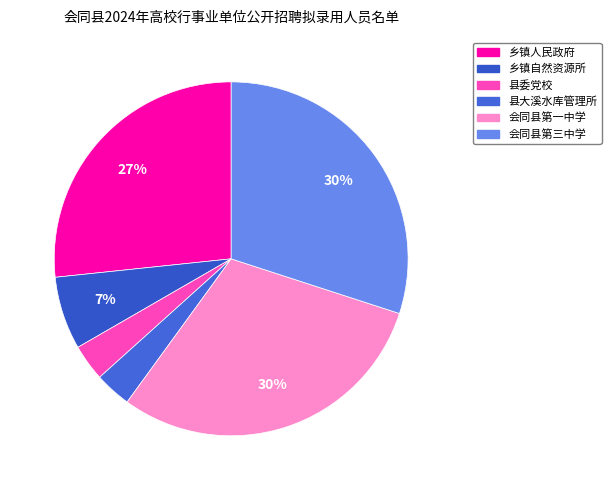

How many slices are in this pie chart?

6